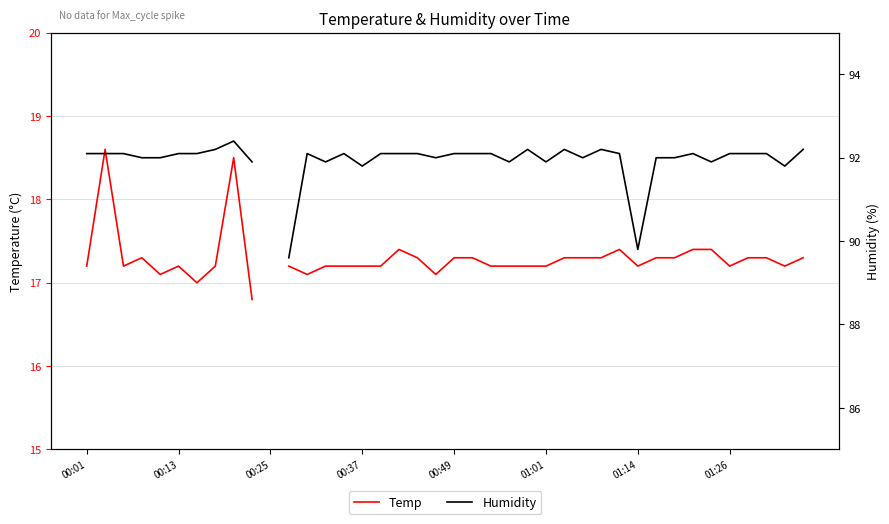

Does the chart have visible grid lines?

Yes